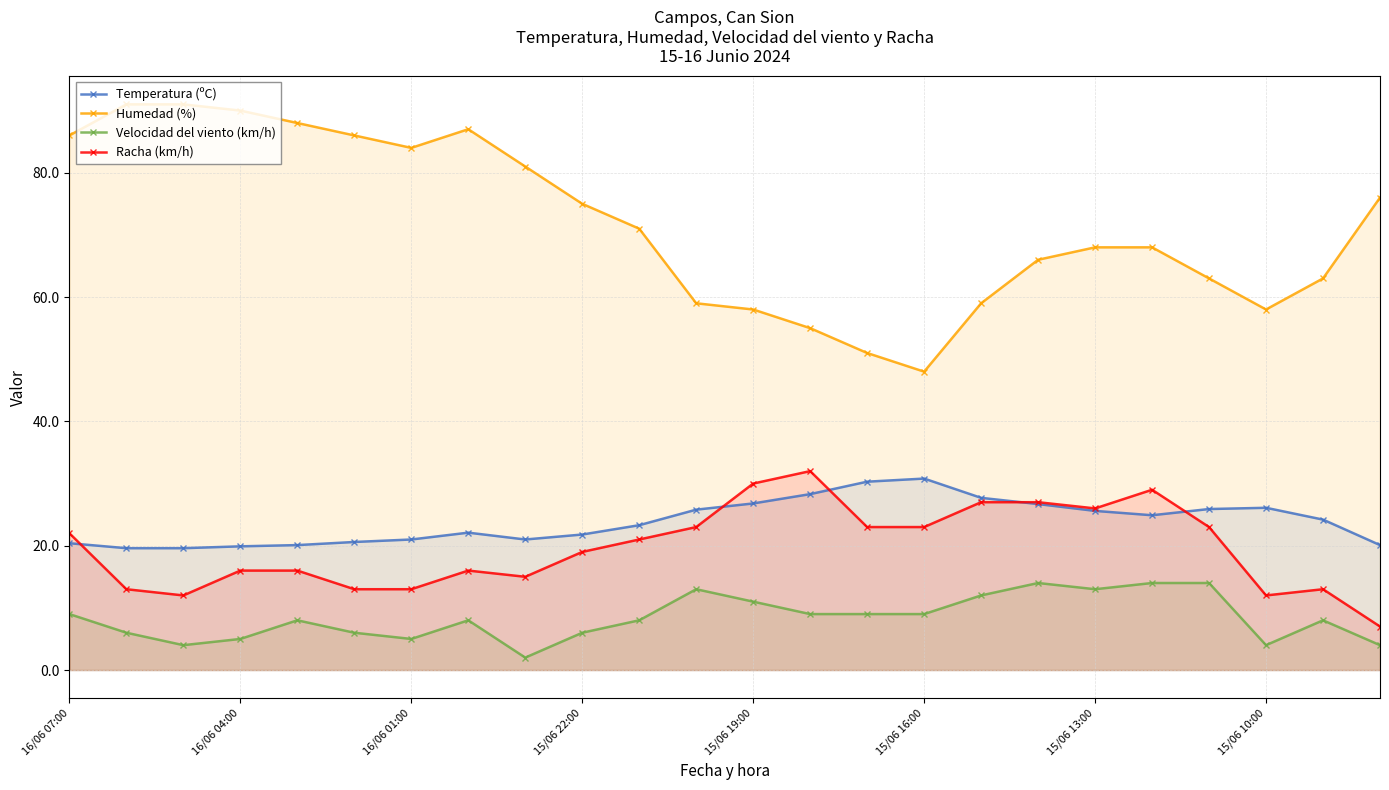

Reading left to right, extract all data points from this chart.

Temperatura (ºC): 20.4	19.6	19.6	19.9	20.1	20.6	21.0	22.1	21.0	21.8	23.3	25.8	26.8	28.3	30.3	30.8	27.7	26.7	25.6	24.9	25.9	26.1	24.2	20.1
Humedad (%): 86.0	91.0	91.0	90.0	88.0	86.0	84.0	87.0	81.0	75.0	71.0	59.0	58.0	55.0	51.0	48.0	59.0	66.0	68.0	68.0	63.0	58.0	63.0	76.0
Velocidad del viento (km/h): 9.0	6.0	4.0	5.0	8.0	6.0	5.0	8.0	2.0	6.0	8.0	13.0	11.0	9.0	9.0	9.0	12.0	14.0	13.0	14.0	14.0	4.0	8.0	4.0
Racha (km/h): 22.0	13.0	12.0	16.0	16.0	13.0	13.0	16.0	15.0	19.0	21.0	23.0	30.0	32.0	23.0	23.0	27.0	27.0	26.0	29.0	23.0	12.0	13.0	7.0